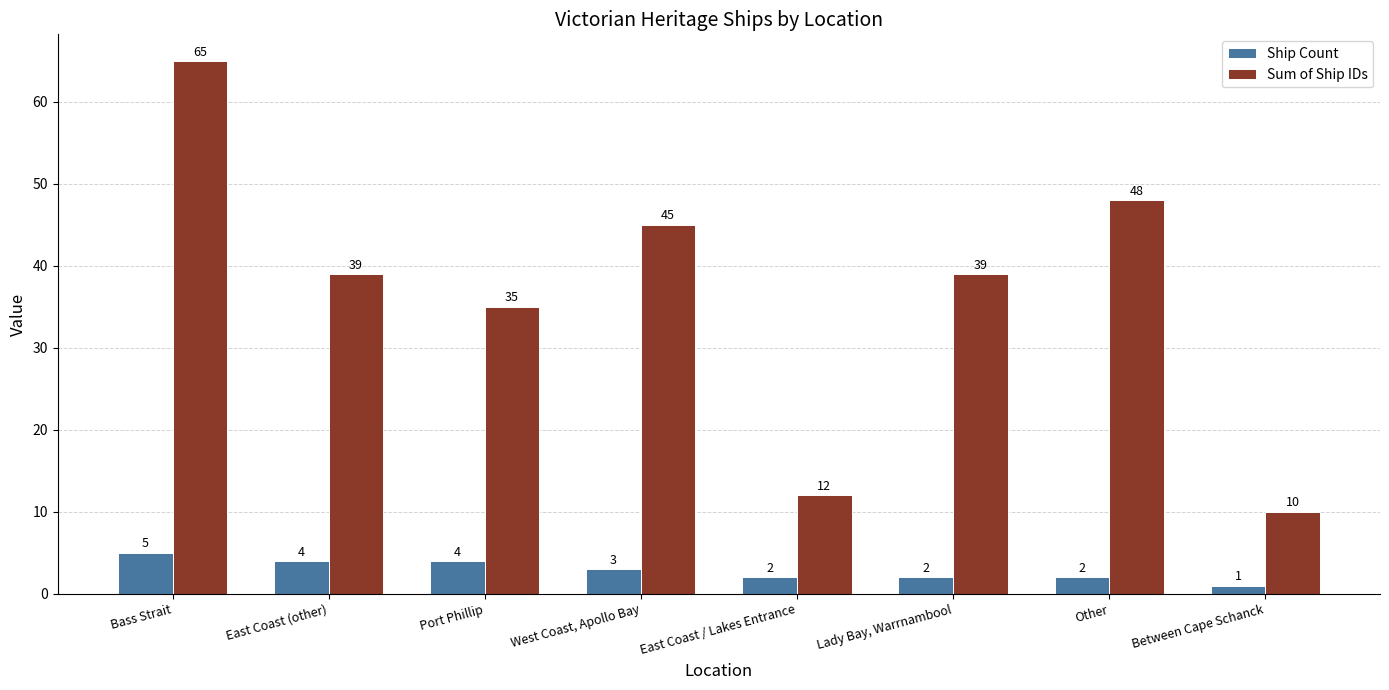

What is the average value of the Sum of Ship IDs series?

37